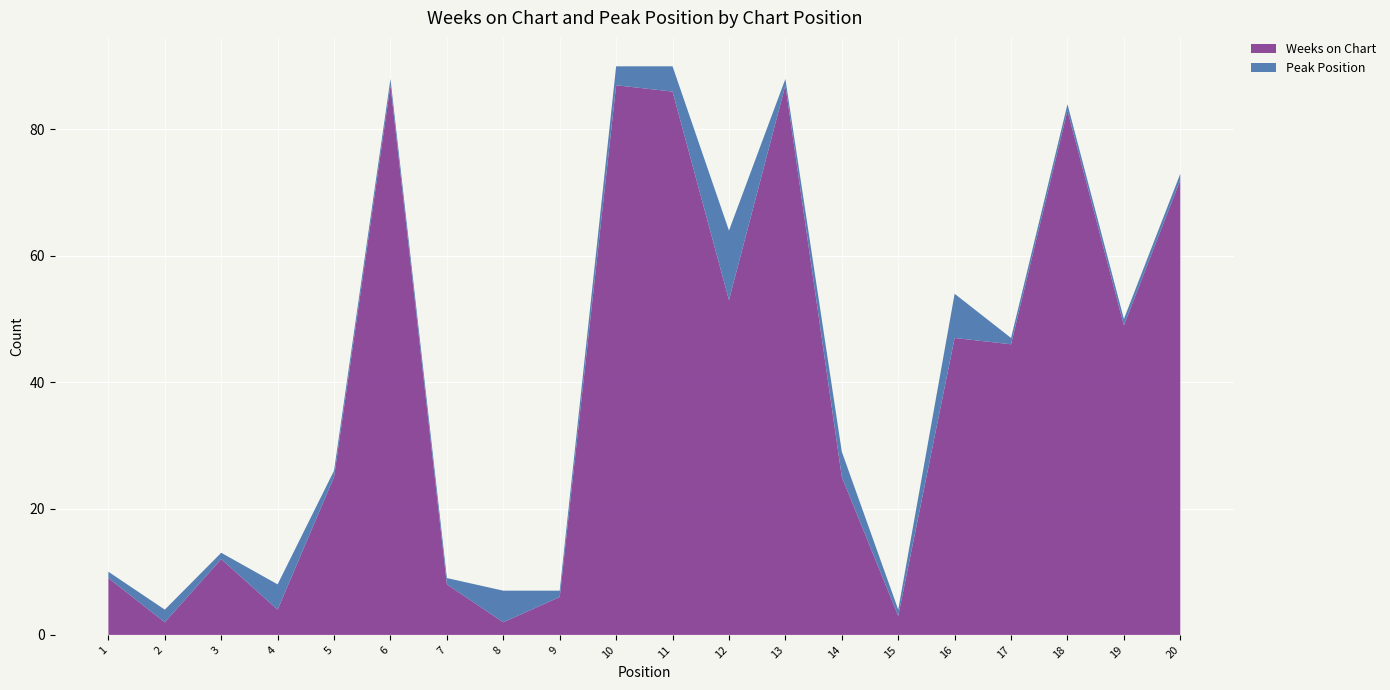

Reading left to right, extract all data points from this chart.

Weeks on Chart: 1=9	2=2	3=12	4=4	5=25	6=87	7=8	8=2	9=6	10=87	11=86	12=53	13=87	14=25	15=3	16=47	17=46	18=83	19=49	20=72
Peak Position: 1=1	2=2	3=1	4=4	5=1	6=1	7=1	8=5	9=1	10=3	11=4	12=11	13=1	14=4	15=1	16=7	17=1	18=1	19=1	20=1